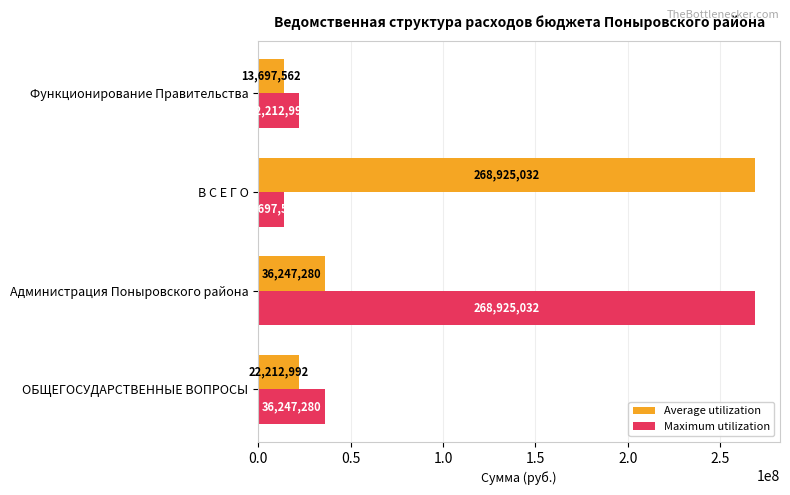

At which category is the sum across all series the highest?

Администрация Поныровского района